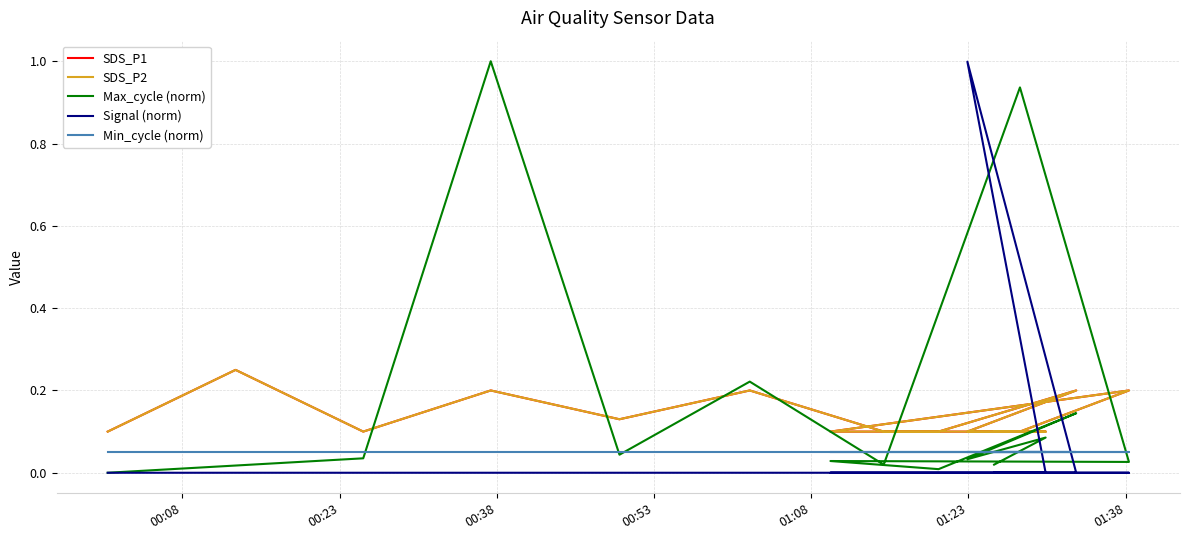

Rank the series by their maximum value, from lowest to highest.

Min_cycle (norm), SDS_P1, SDS_P2, Signal (norm), Max_cycle (norm)